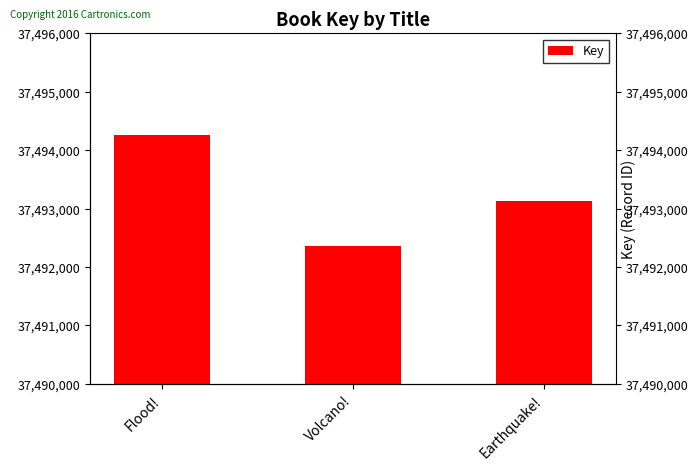

Where does the data first go above 37493132?

Flood!